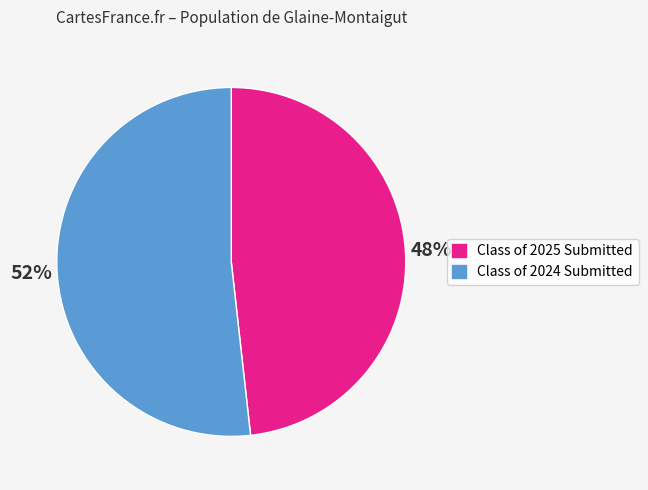

To the nearest percent, what is the average slice percentage?

50%